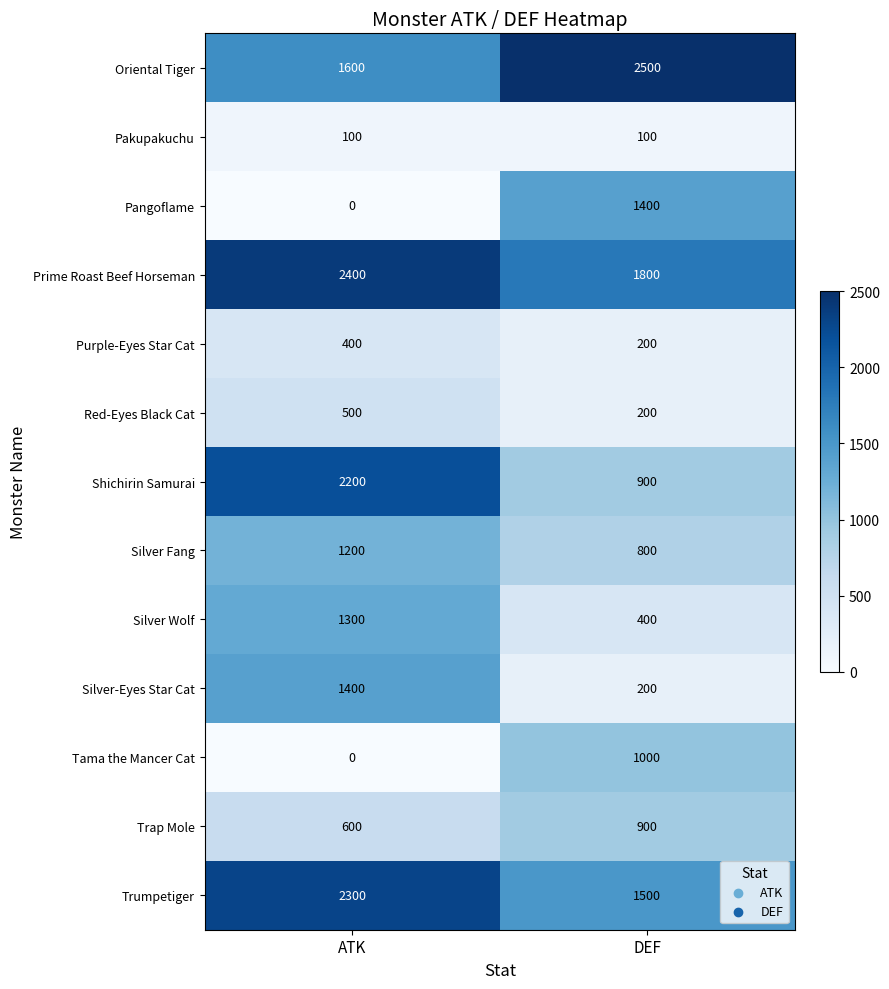

What is the greatest value displayed?

2500